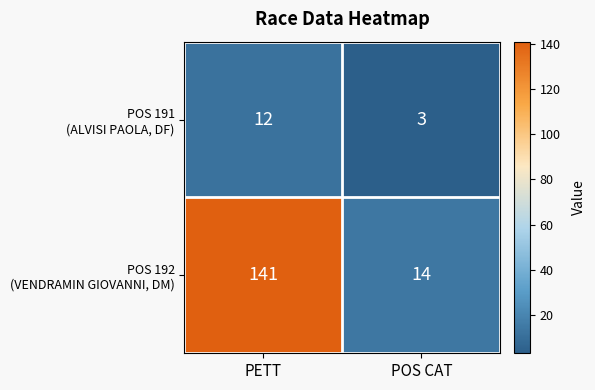

What is the spread (max minus min) of values at POS CAT?

11